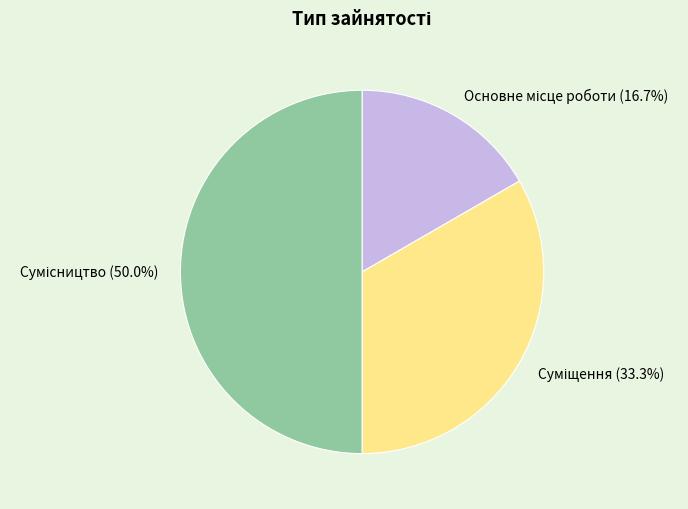

The Основне місце роботи slice represents 10% of the pie. True or false?

False